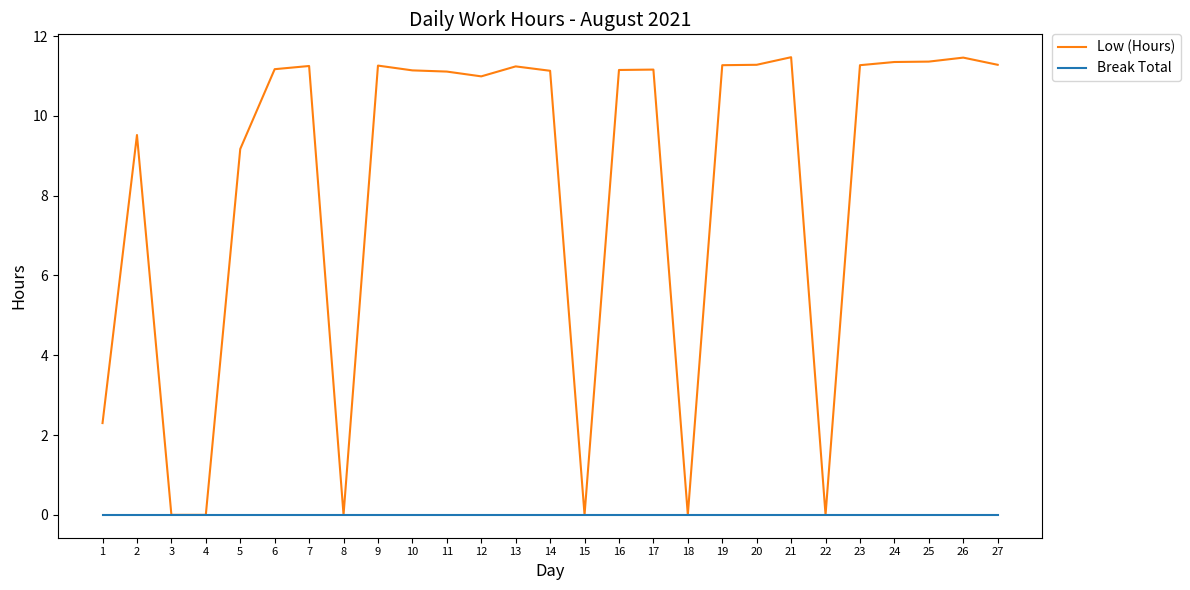

The value of Low (Hours) at 18 is -3.9. True or false?

False